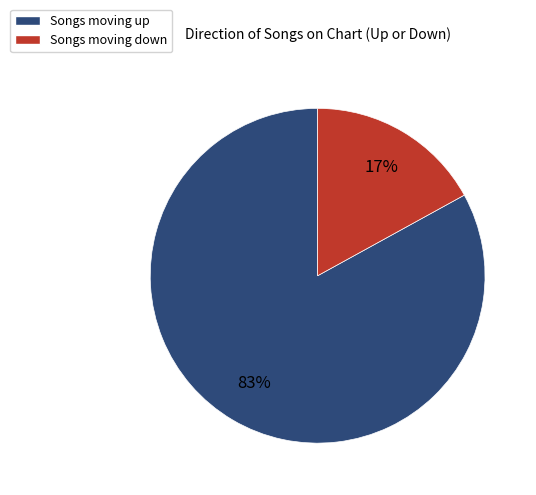

To the nearest percent, what is the average slice percentage?

50%